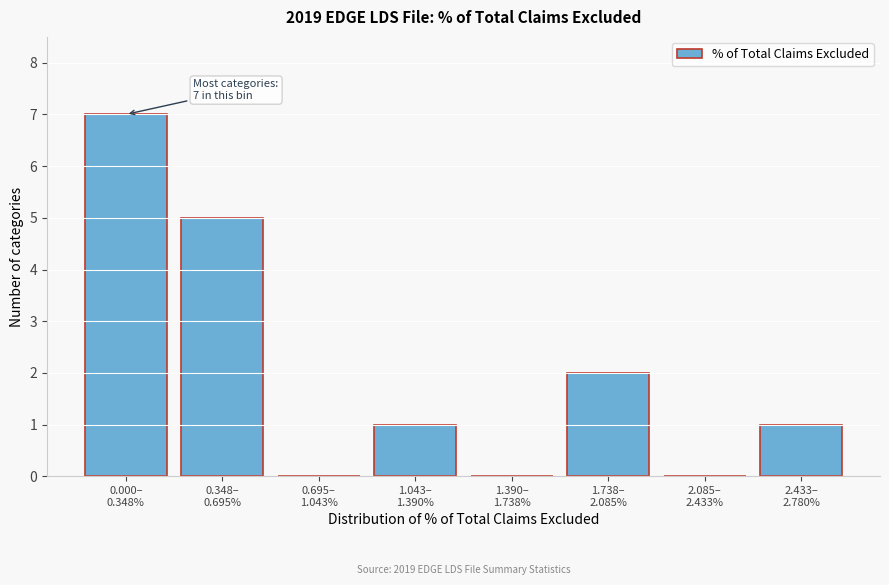

What is the sum of all values?

16